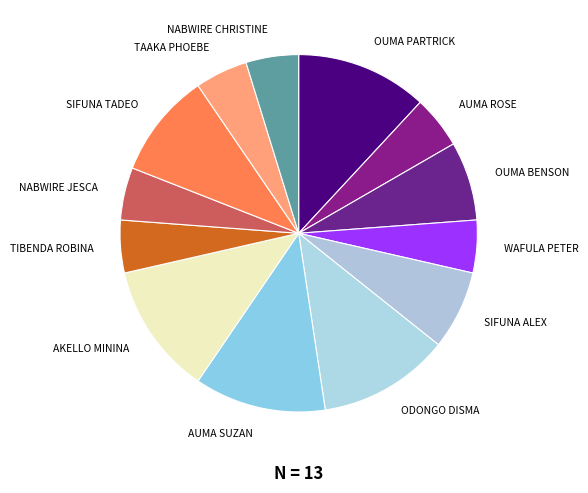

How many segments does this pie chart have?

13